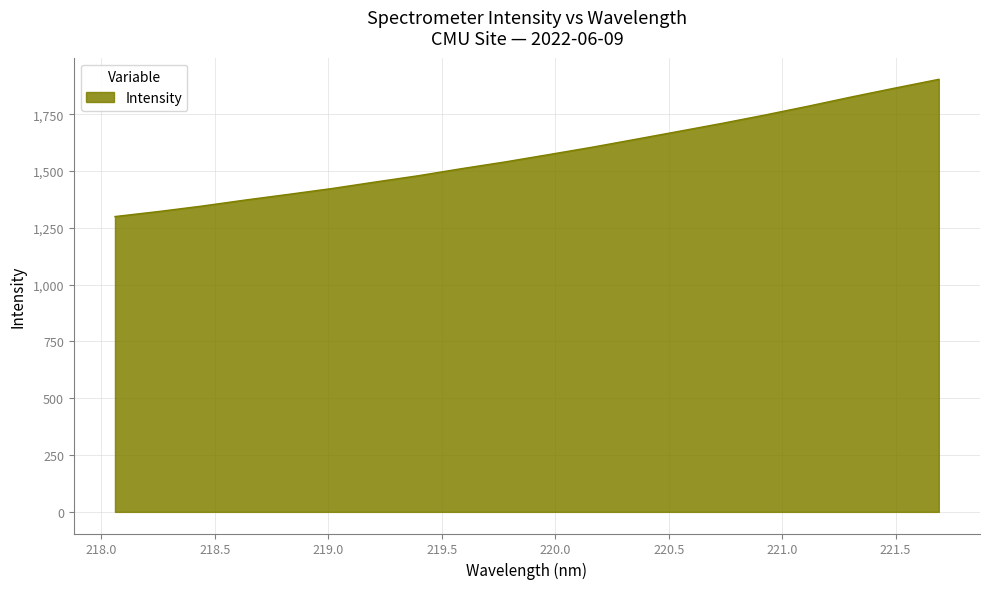

What is the difference between the maximum and minimum values?

604.0